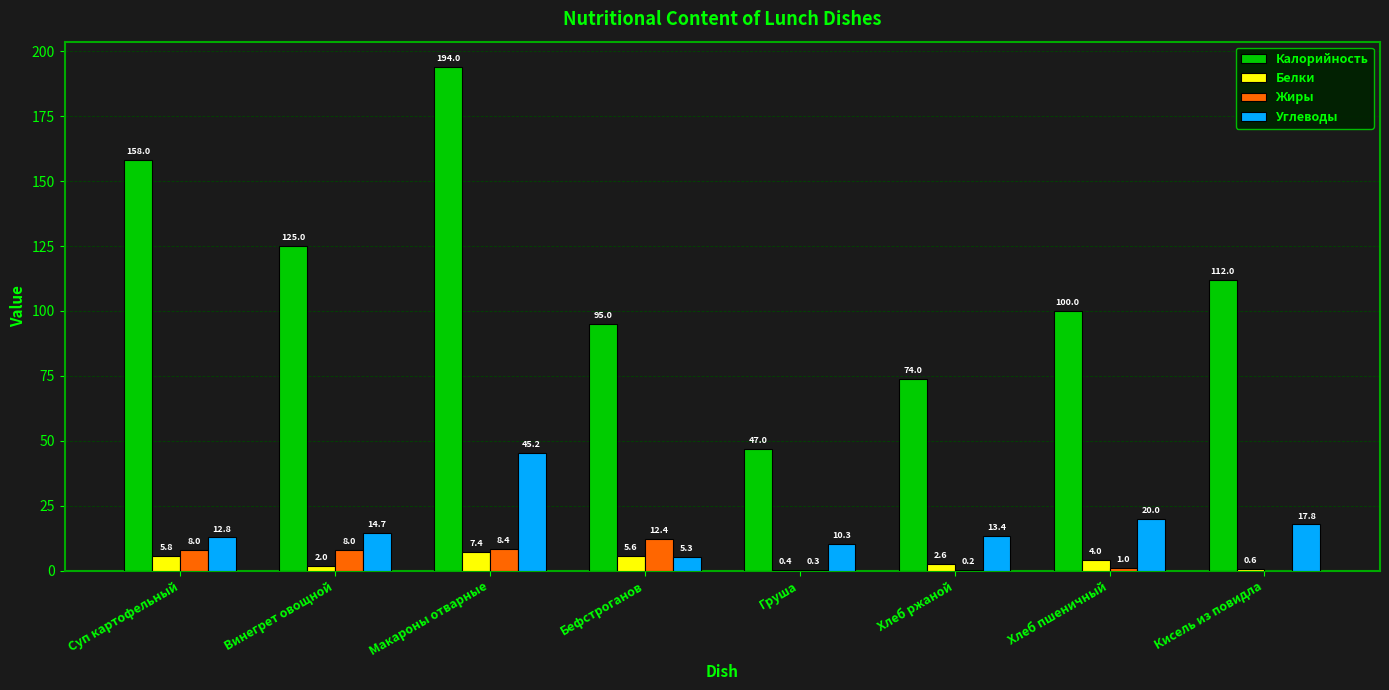

What is the sum of the Жиры values at Хлеб пшеничный and Винегрет овощной?

9.0